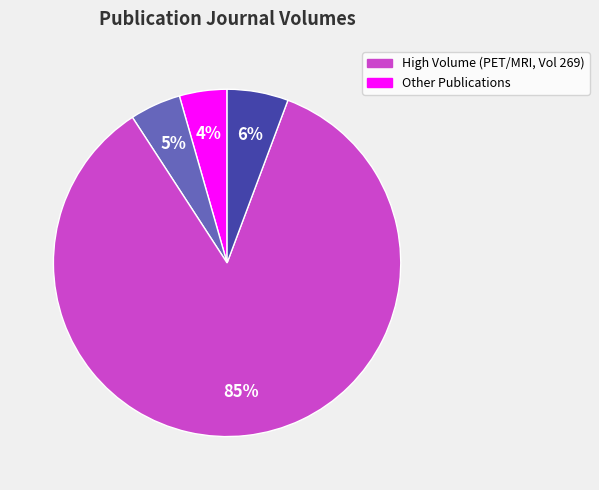

Is there a majority slice in this chart?

Yes